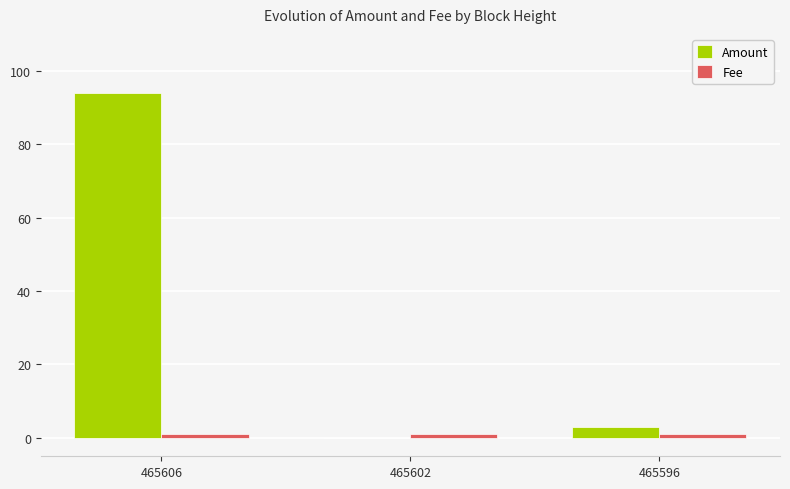

What is the total value across all series at 465596?

4.0